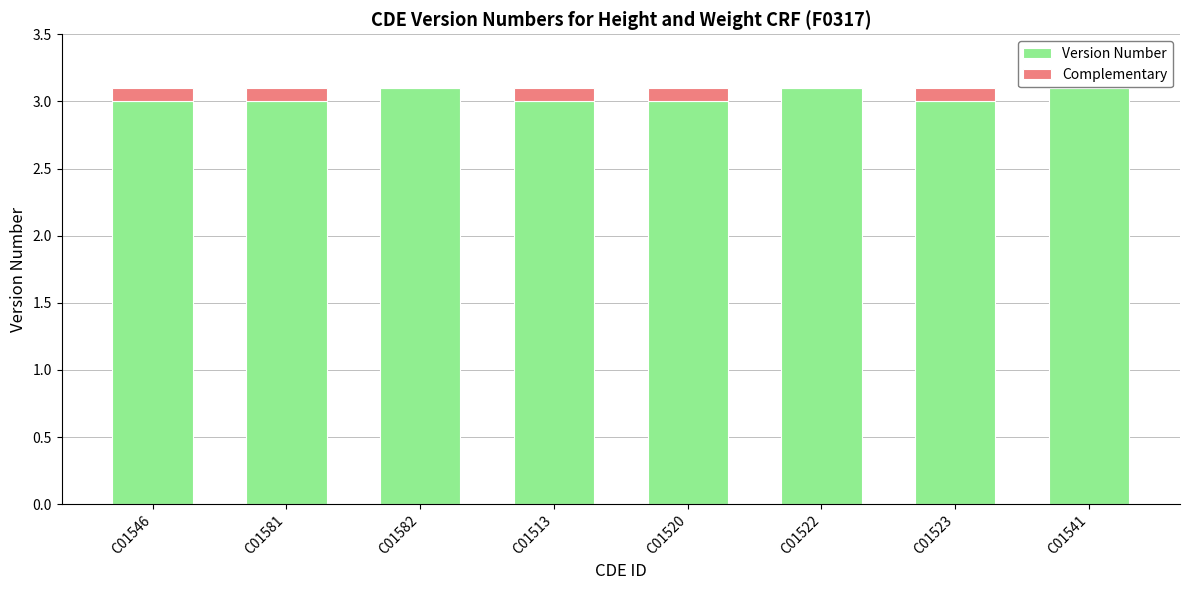

Reading left to right, transcribe the values for Version Number.

C01546=3.0	C01581=3.0	C01582=3.1	C01513=3.0	C01520=3.0	C01522=3.1	C01523=3.0	C01541=3.1